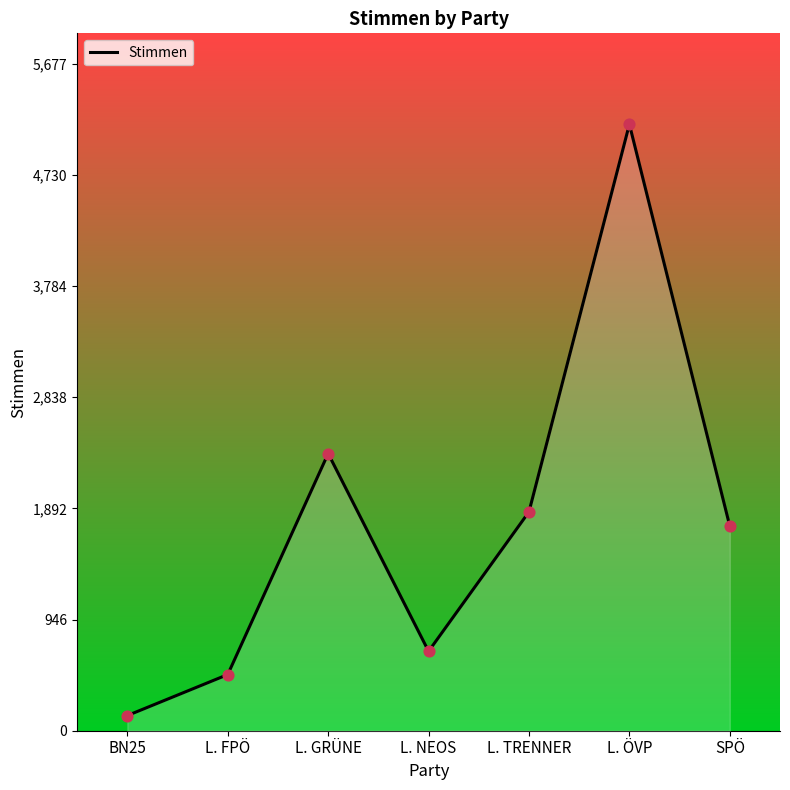

Between BN25 and L. NEOS, which is larger?

L. NEOS